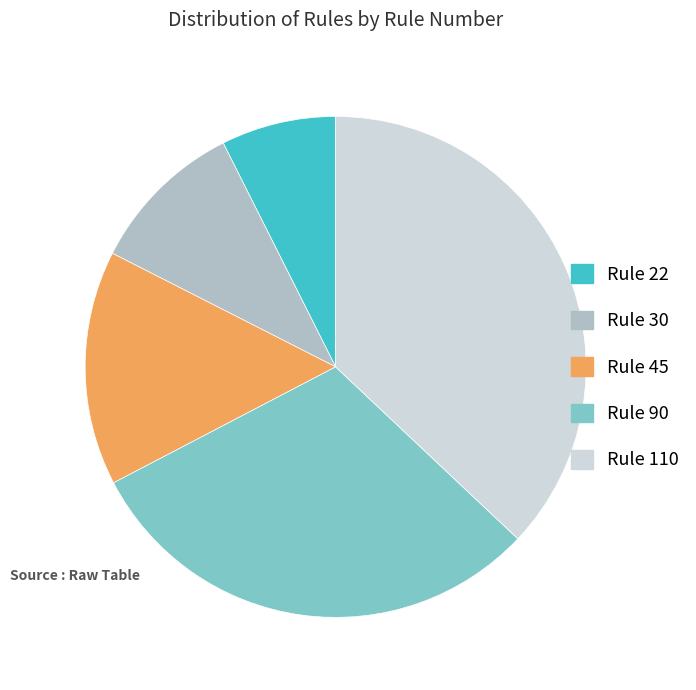

Combined, do Rule 45 and Rule 90 account for over 50%?

No